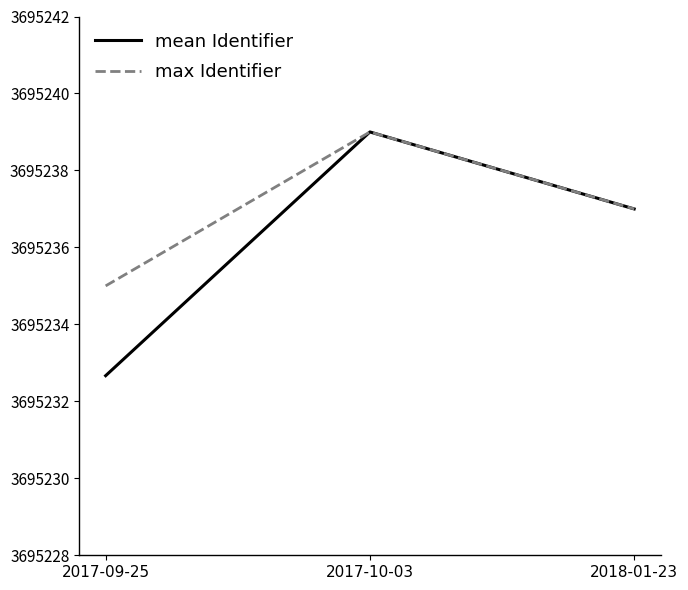

Does the chart have visible grid lines?

No